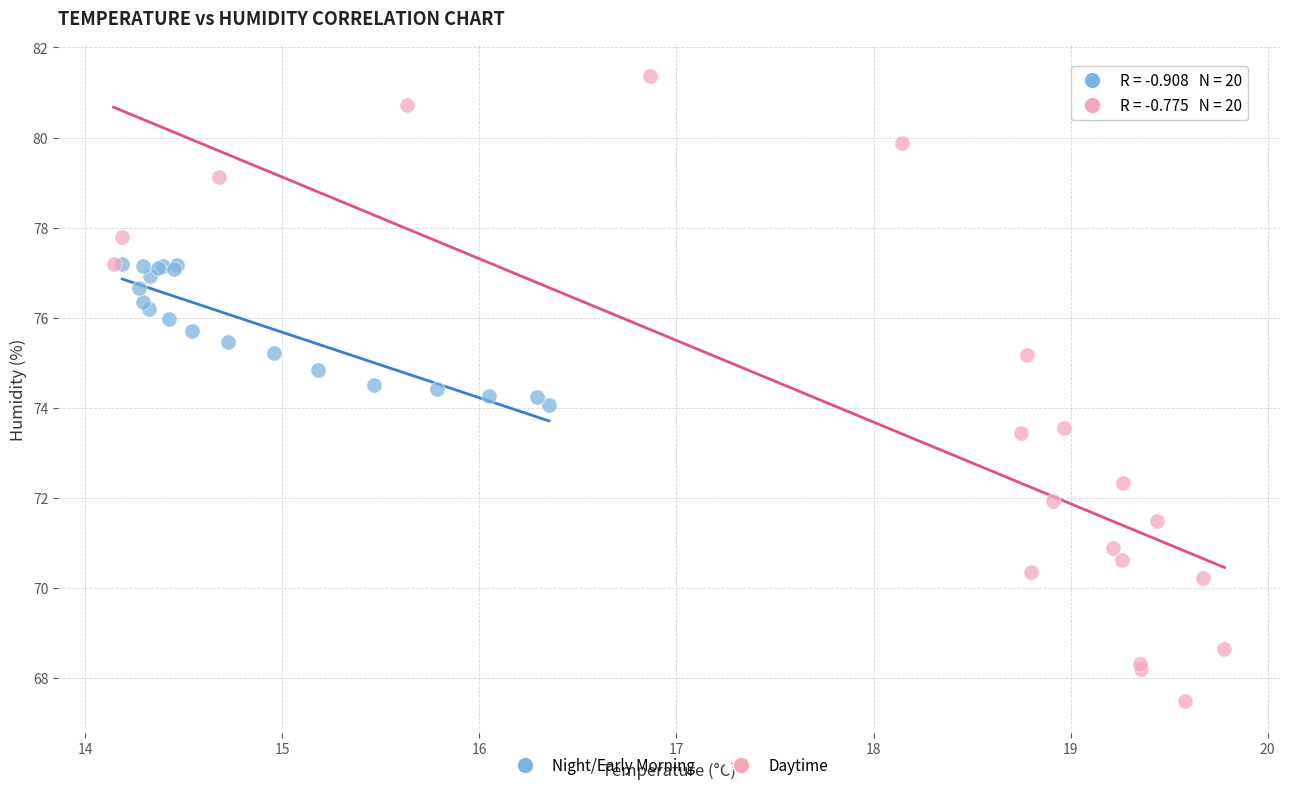

Which series has the largest Y range (max minus min)?

Daytime